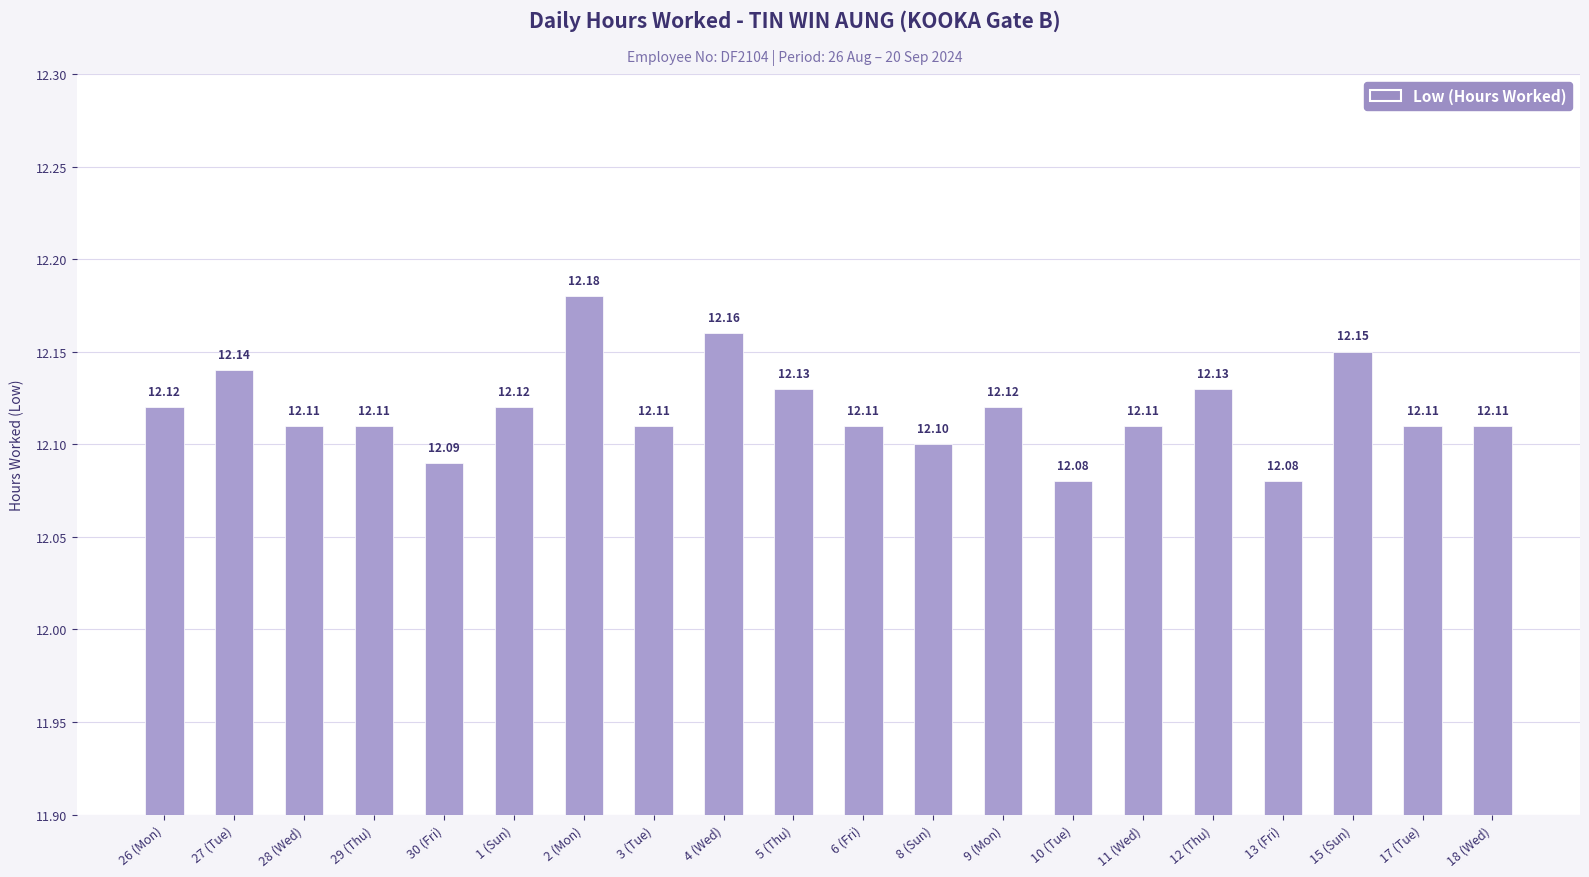

Between 5 (Thu) and 28 (Wed), which is larger?

5 (Thu)